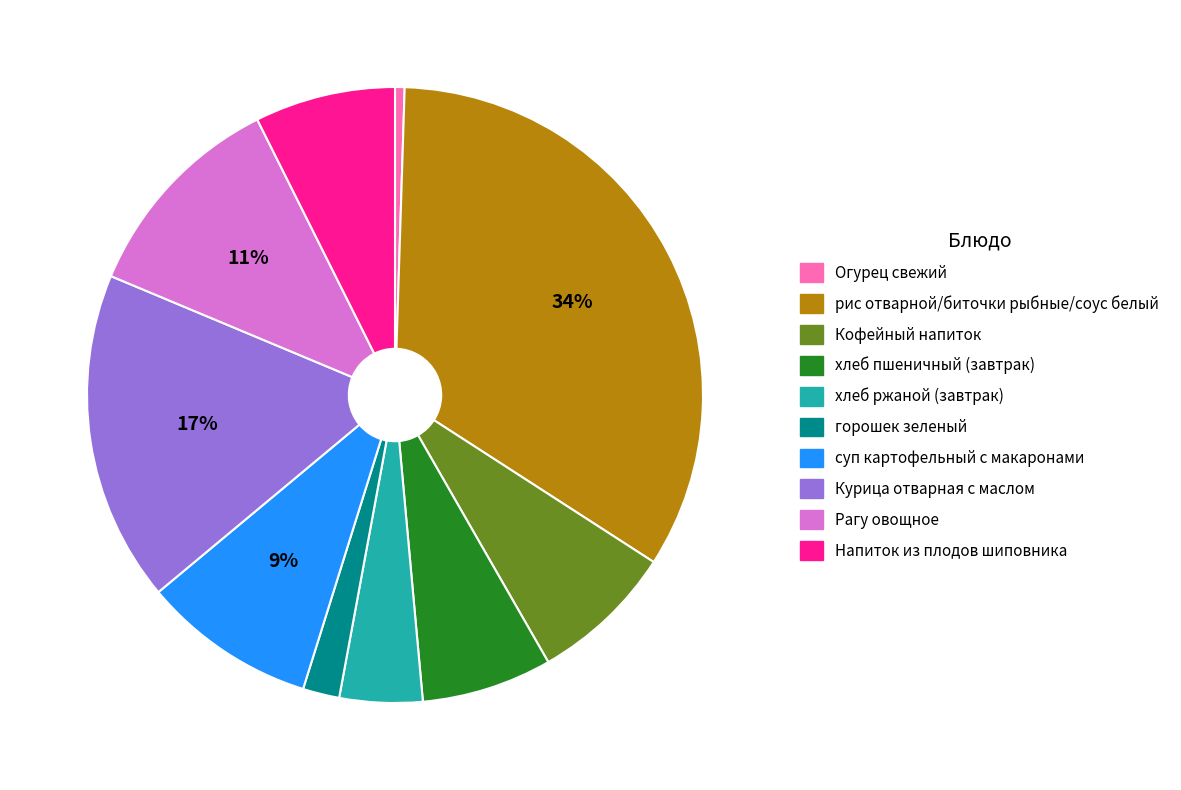

To the nearest percent, what is the difference between the Курица отварная с маслом and Рагу овощное slice percentages?

6%